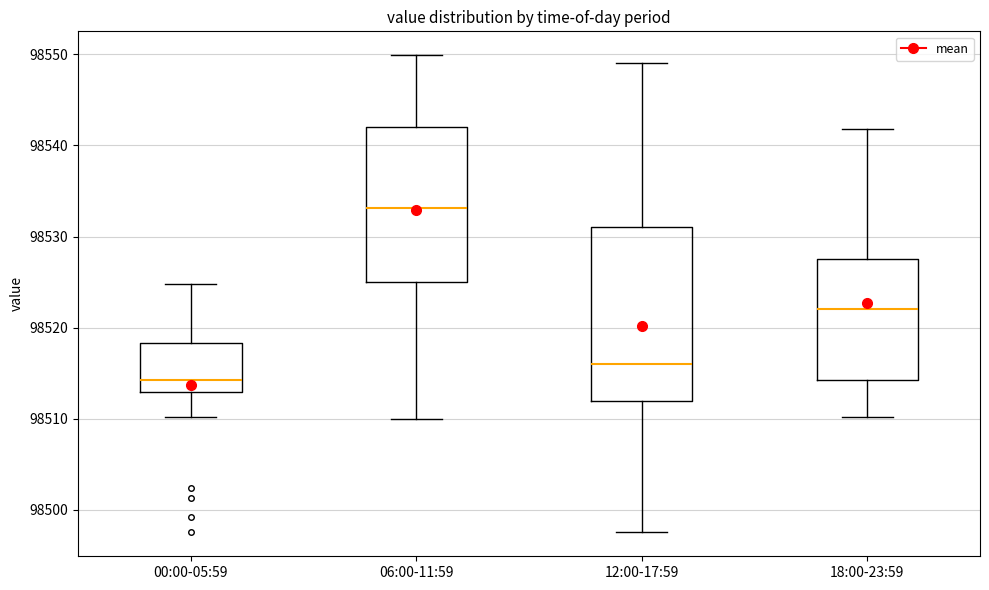

Reading left to right, transcribe this box plot: for each box, give where its median line is, the range the box spans, and where its two whiskers end, as read against the y-axis. The values are not printed on the chart, so give them approximately, as read against the axis.

00:00-05:59: median 98514, box 98513 to 98518, whiskers 98510 to 98525
06:00-11:59: median 98533, box 98525 to 98542, whiskers 98510 to 98550
12:00-17:59: median 98516, box 98512 to 98531, whiskers 98498 to 98549
18:00-23:59: median 98522, box 98514 to 98528, whiskers 98510 to 98542